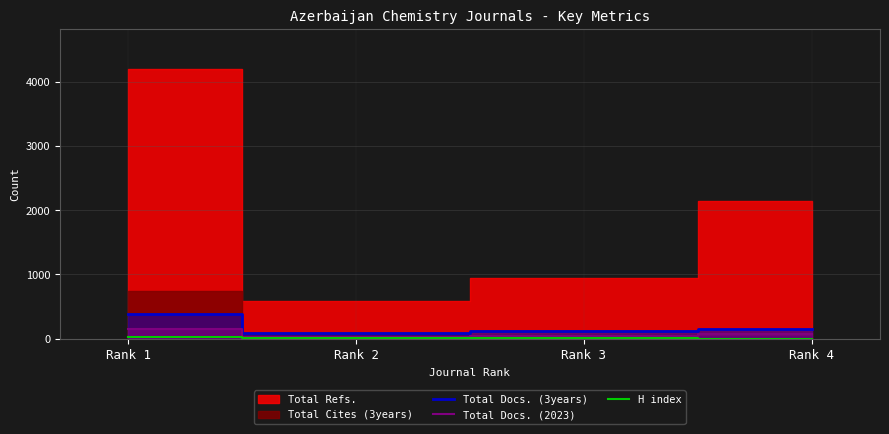

List the labels in order of Total Docs. (2023) value, largest first.

Rank 1, Rank 4, Rank 3, Rank 2